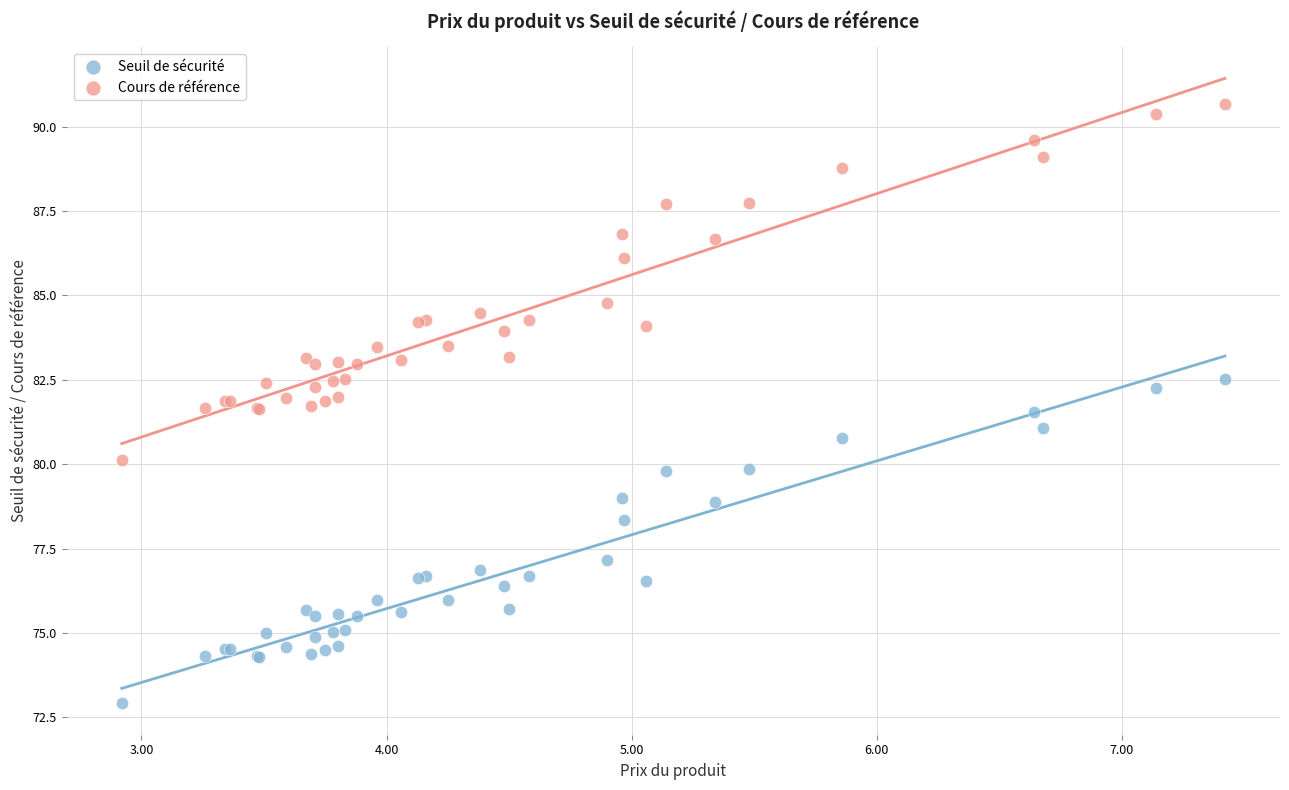

Which series contains the highest Y value?

Cours de référence